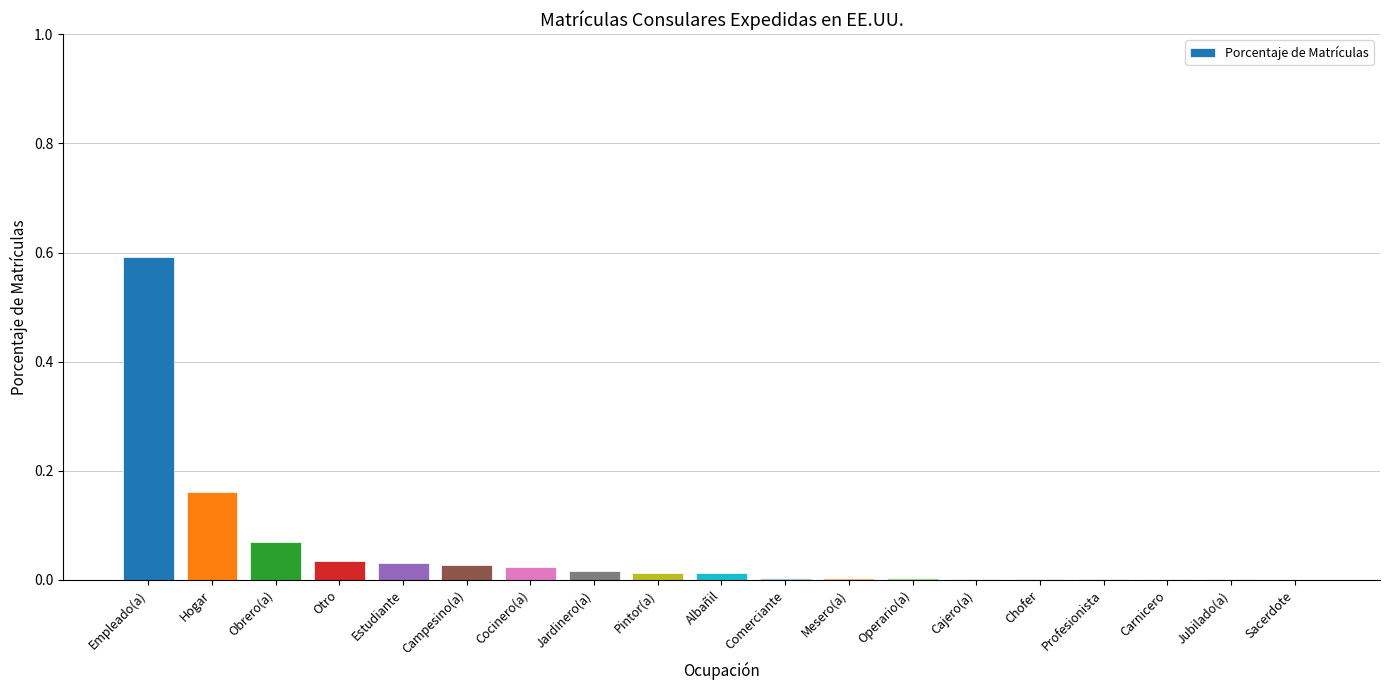

Is it true that the value at Sacerdote is 0.0?

True